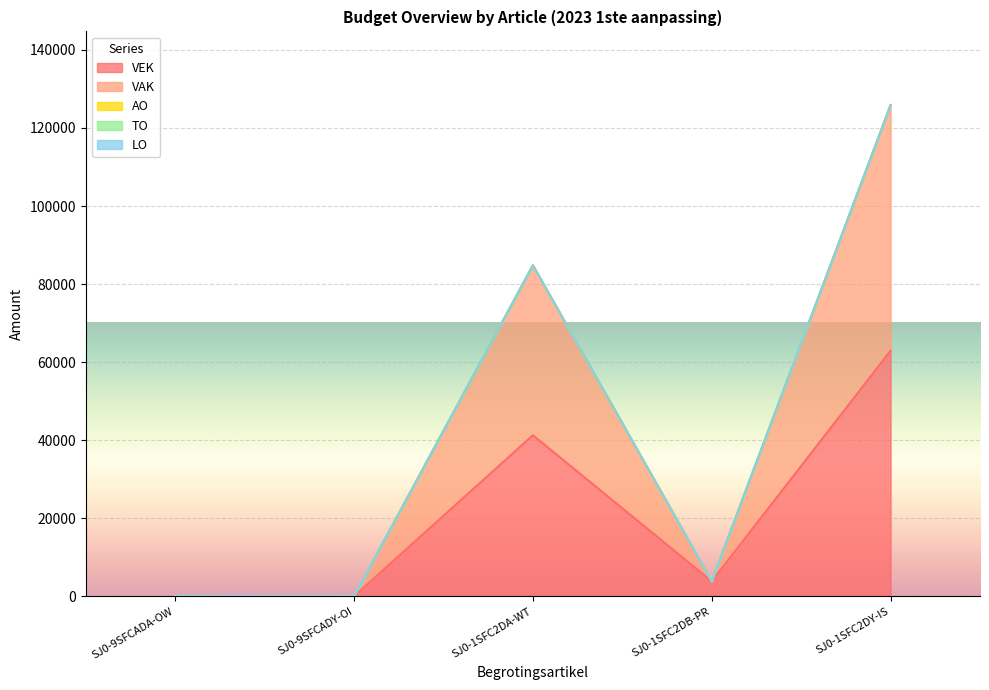

Rank the series at SJ0-9SFCADY-OI from highest to lowest value.

VEK, VAK, AO, TO, LO